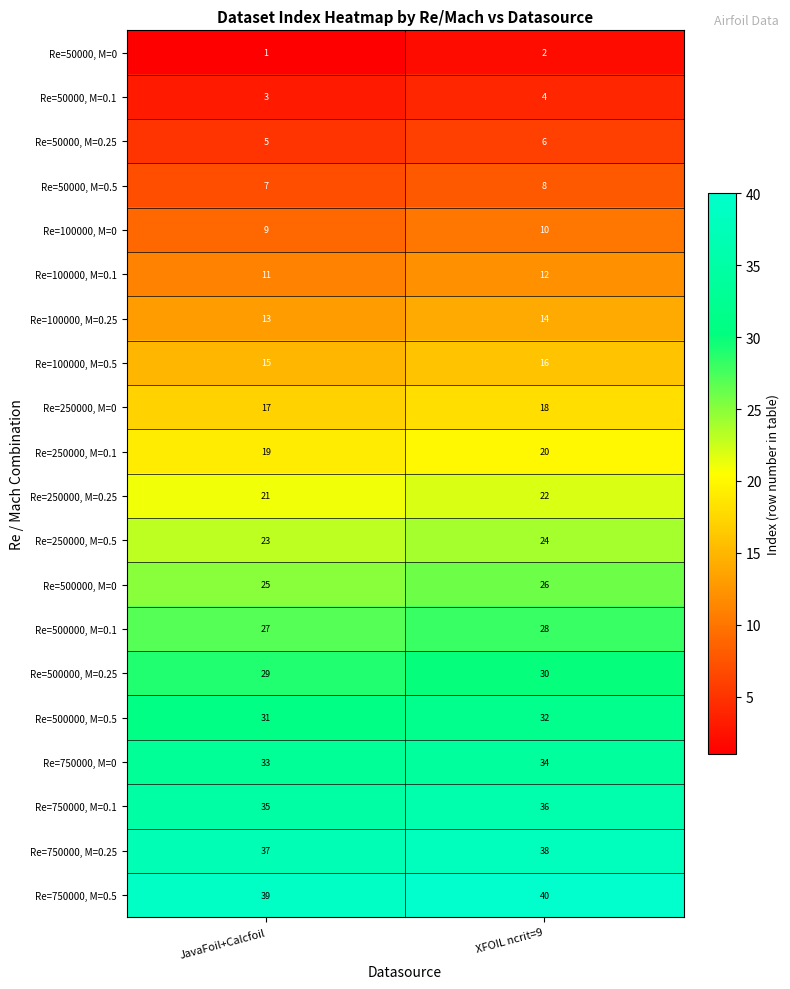

Which series has the largest total across all categories?

Re=750000, M=0.5